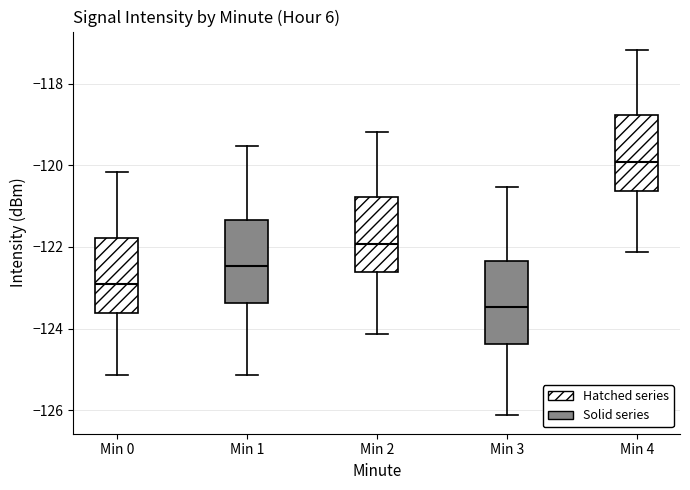

Where is the upper edge of the box for Min 3 on the y-axis? The values are not printed on the chart, so give them approximately, as read against the axis.

-122.4